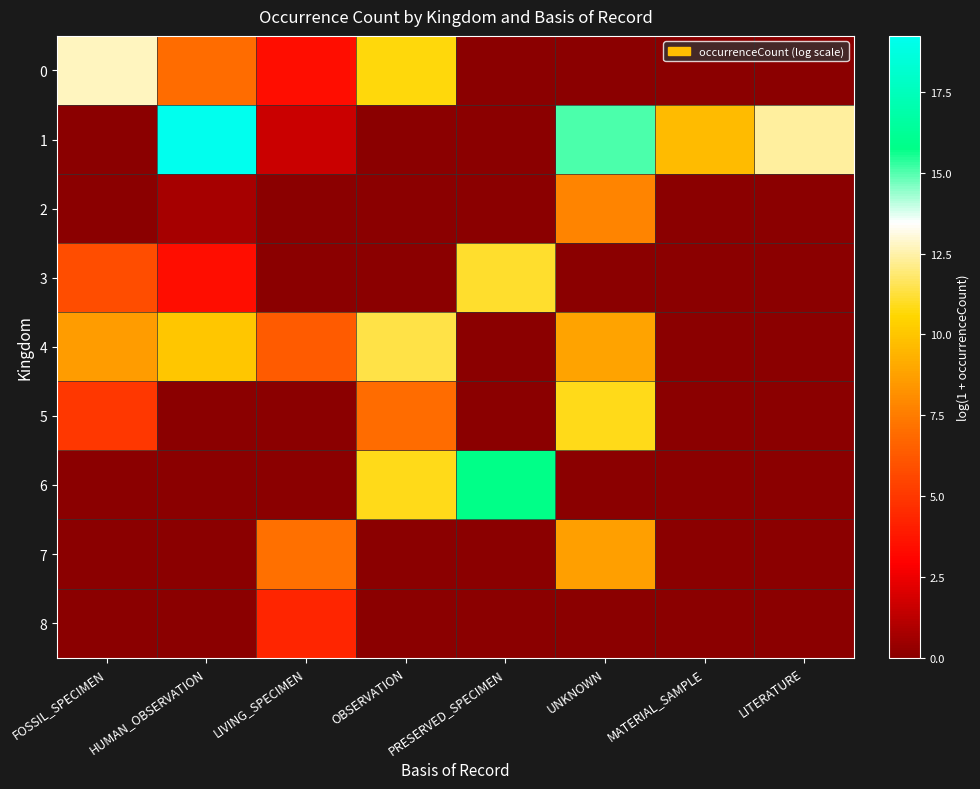

At how many categories does at least one series exceed 1?

8